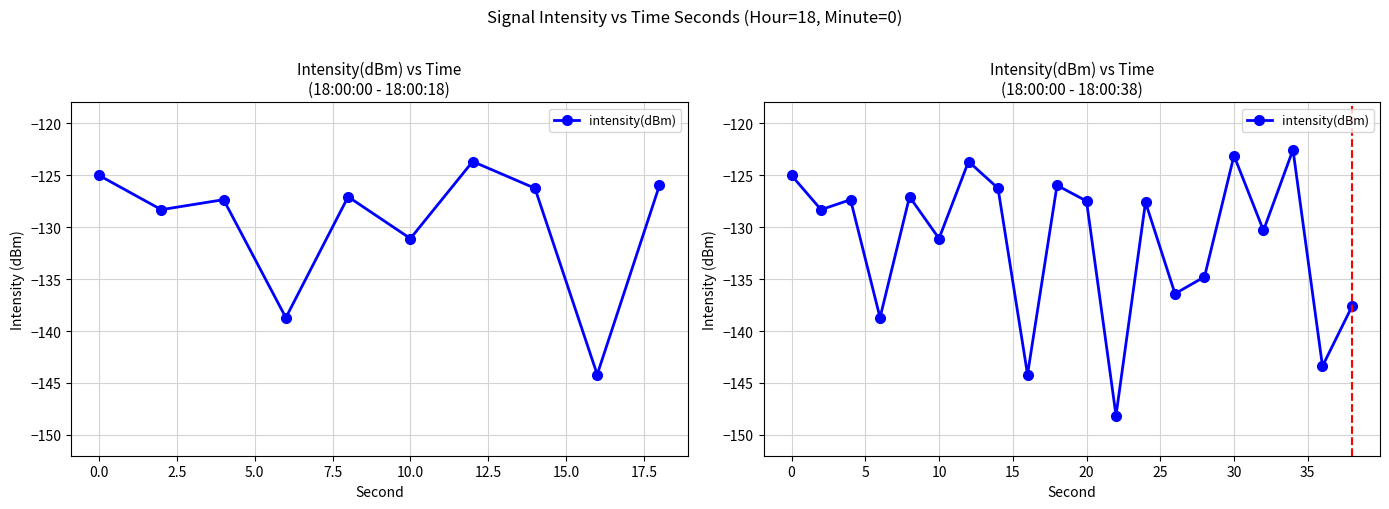

Does the chart display data point markers on the line(s)?

Yes